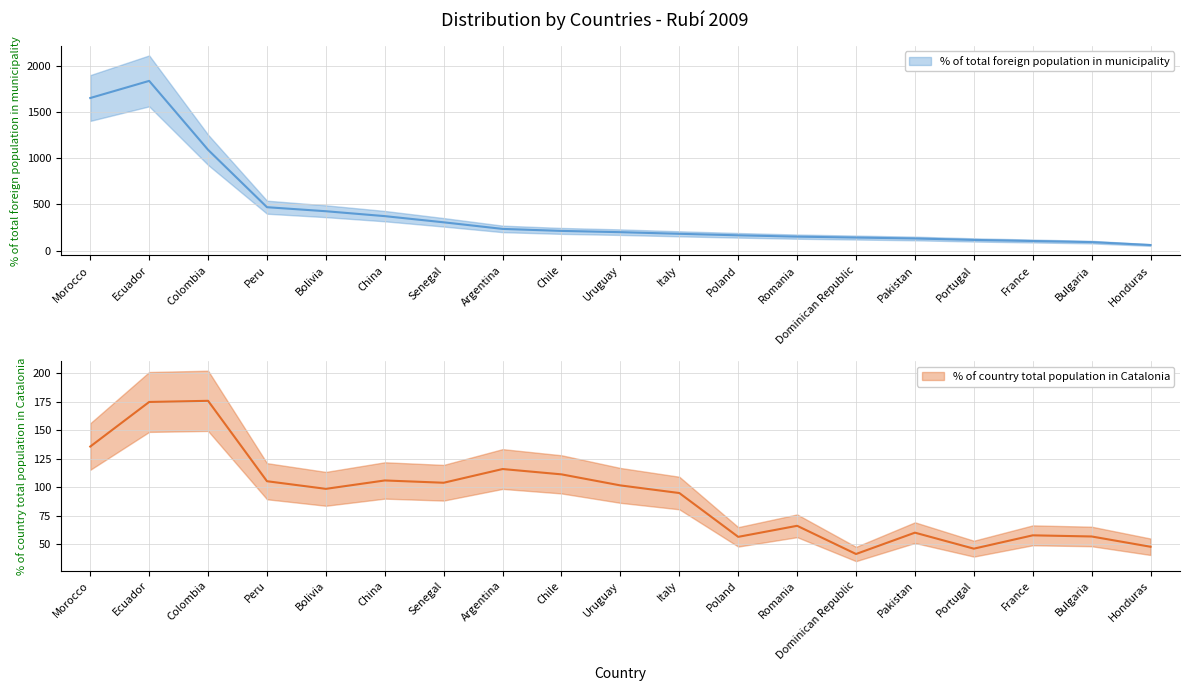

Which series has the largest total across all categories?

% of total foreign population in municipality